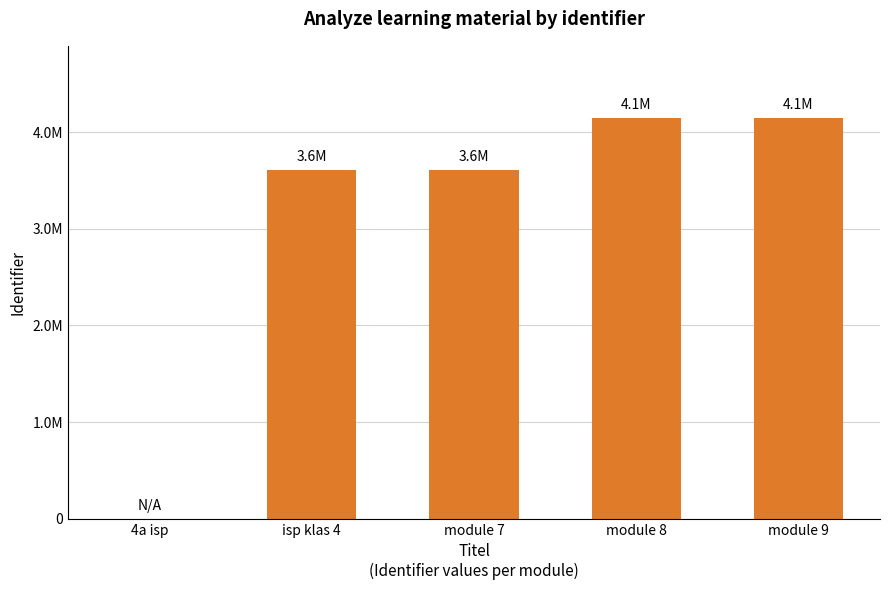

Count the number of values greater than 3609854.

2